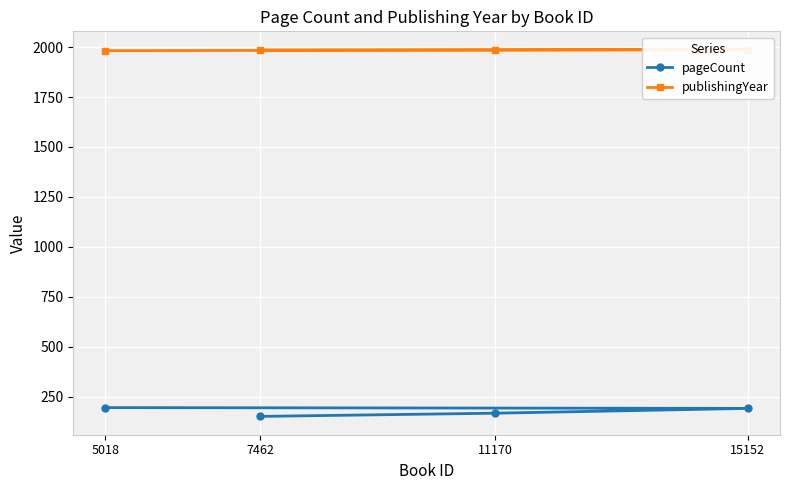

What is the maximum value shown in the chart?

1987